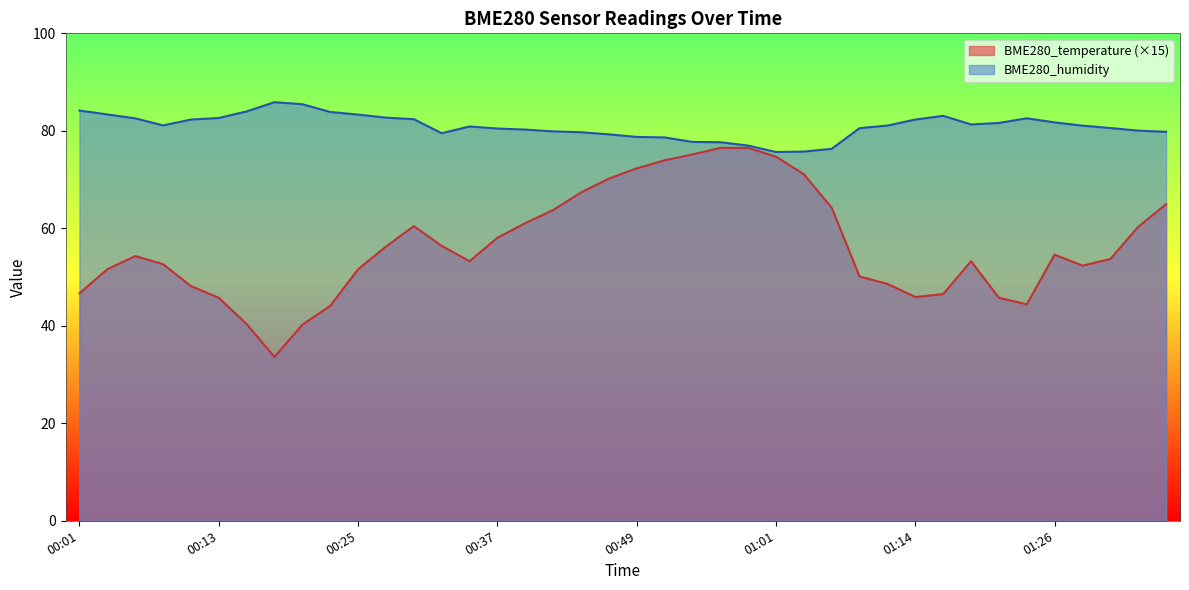

What position from the left is 01:09?

29